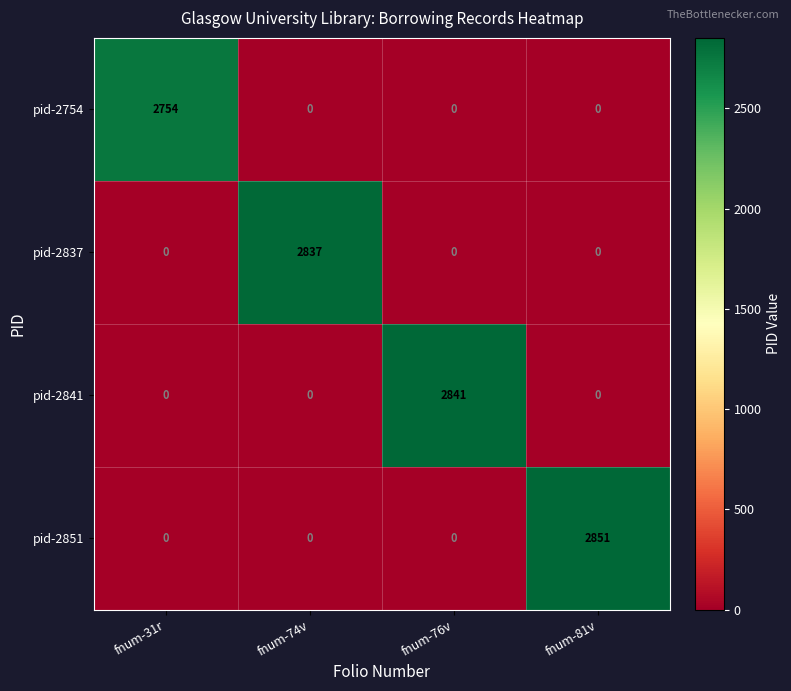

How many data points does each series have?

4